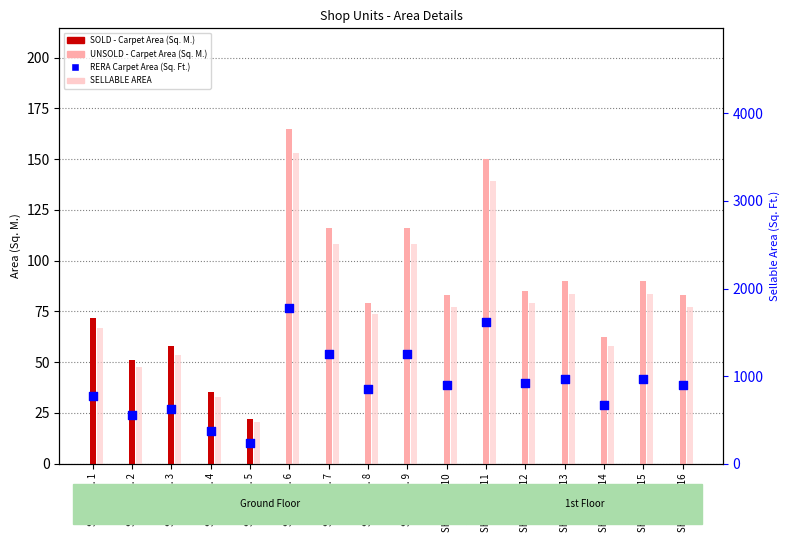

What is the ratio of the value at SHOP NO. 10 to the value at SHOP NO. 4?

2.4